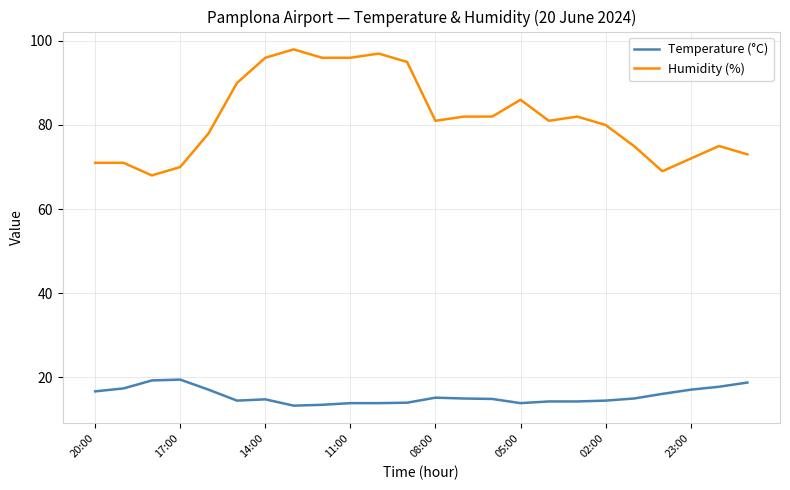

What is the average value of the Temperature (°C) series?

15.5